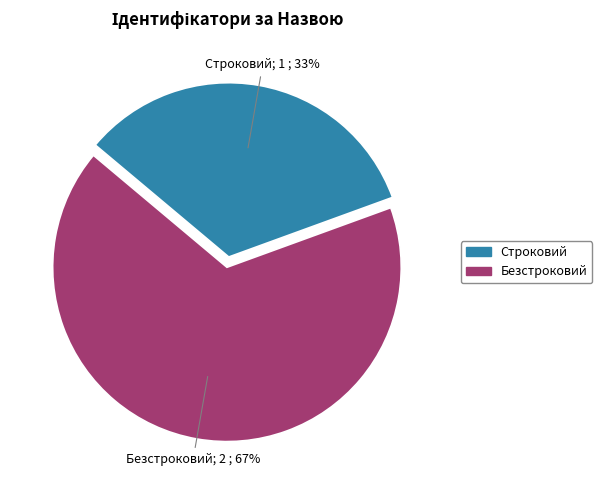

Approximately how many times larger is the value at Строковий compared to Безстроковий?

0.5